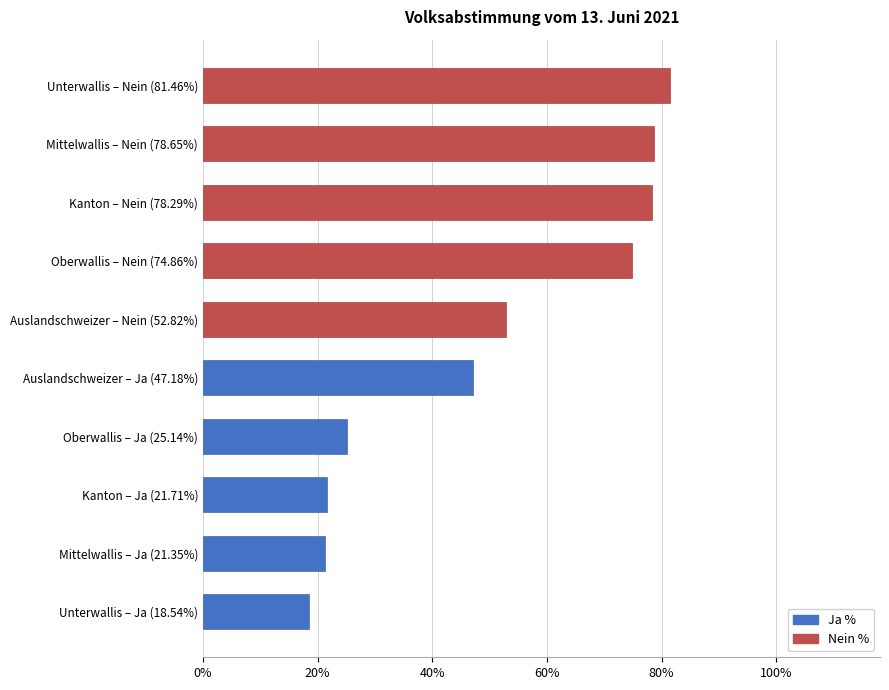

The value at Unterwallis – Ja (18.54%) is 10.1. True or false?

False